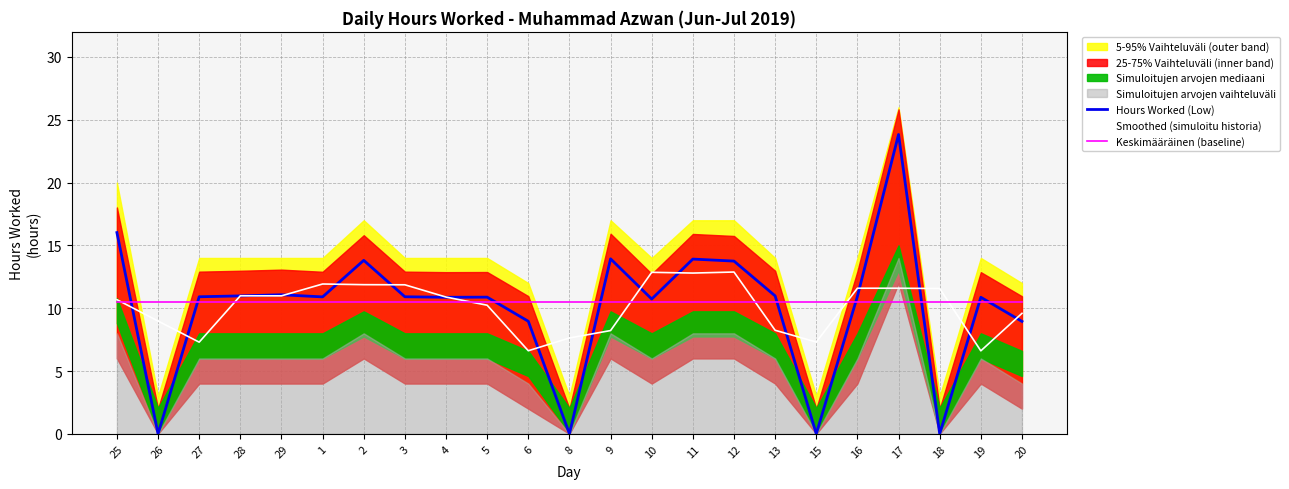

What is the label of the 5th point from the left?

29